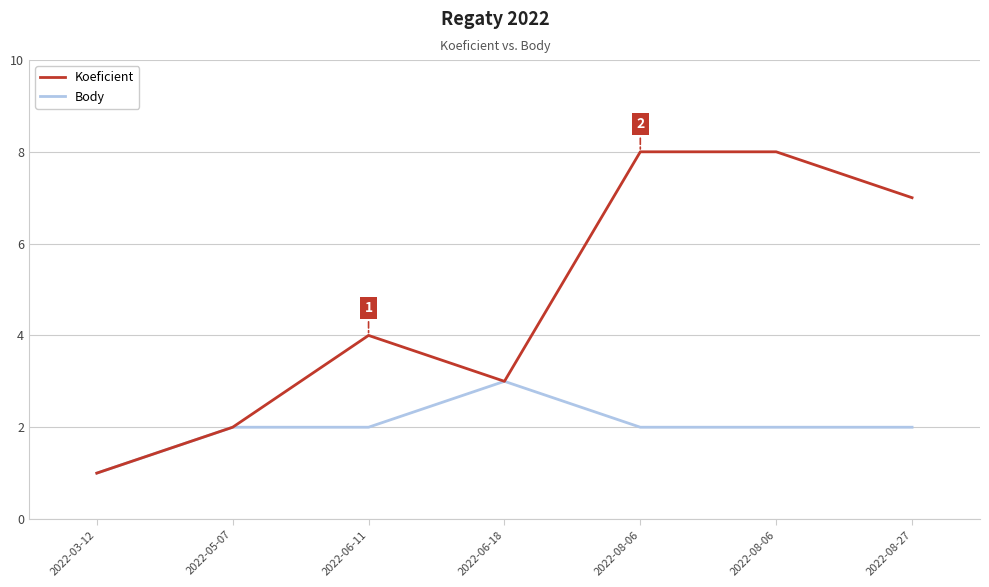

What is the average value of the Koeficient series?

5